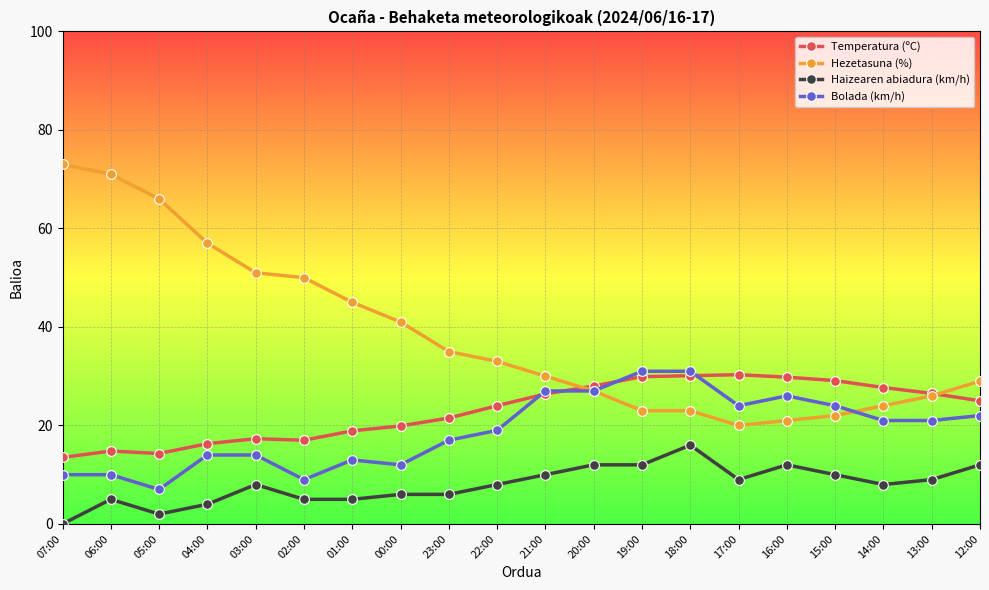

Count the number of categories in the chart.

20